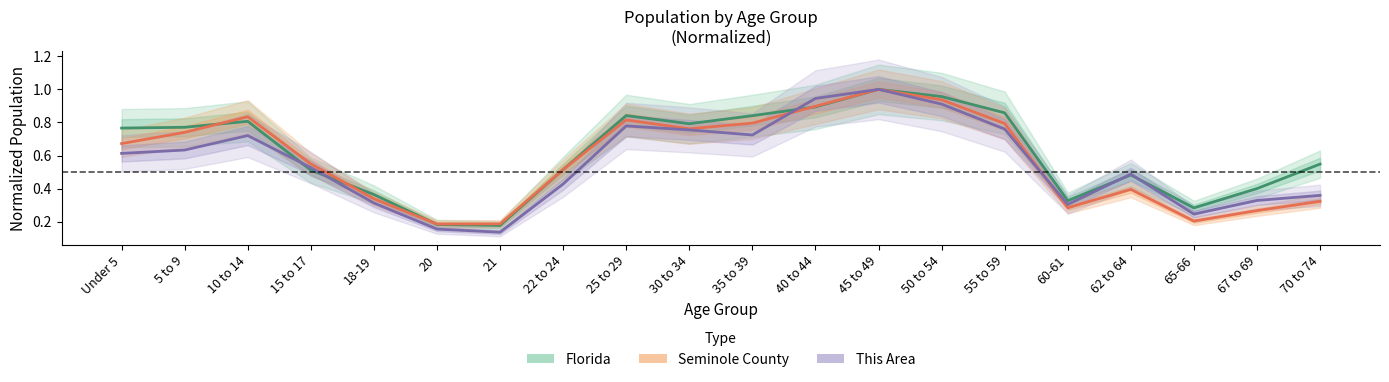

What is the minimum value for This Area?

0.1